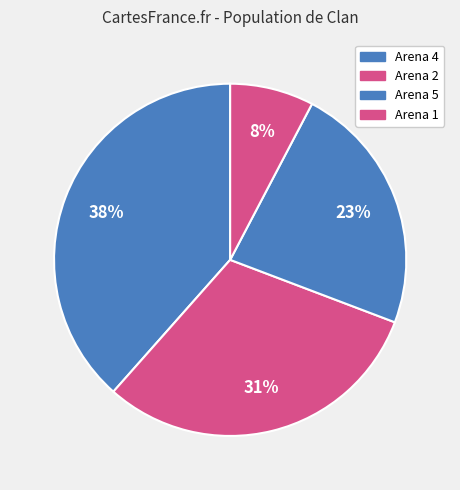

What is the total percentage of Arena 4 and Arena 2?

69.2%